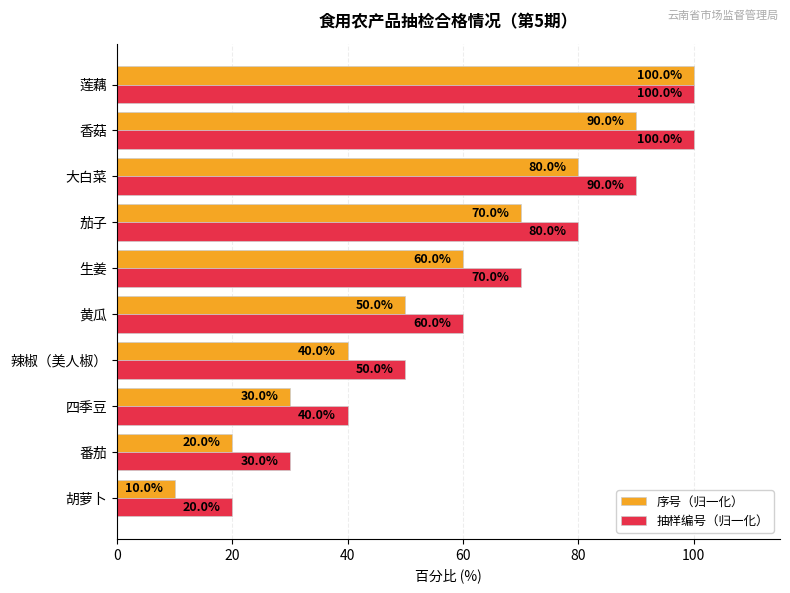

Read the 抽样编号（归一化） value at 胡萝卜.

20